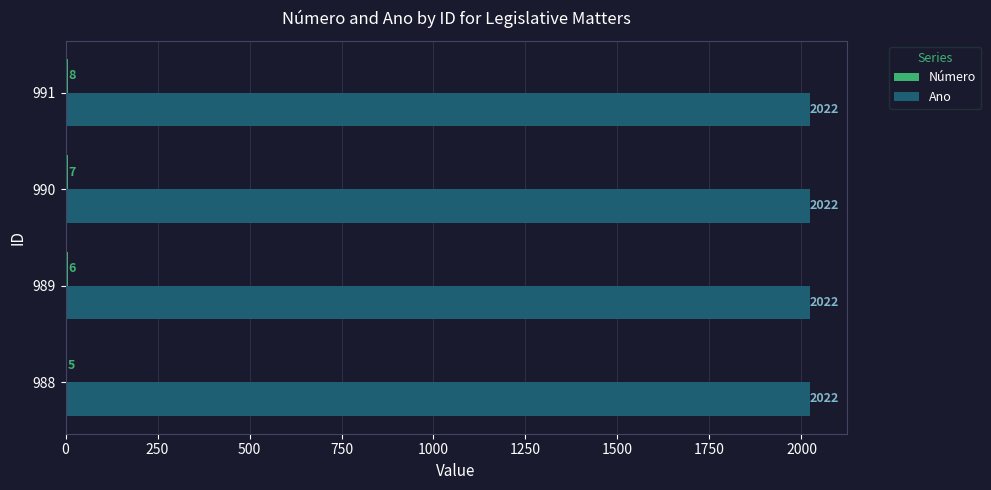

How many distinct data groups are displayed?

2